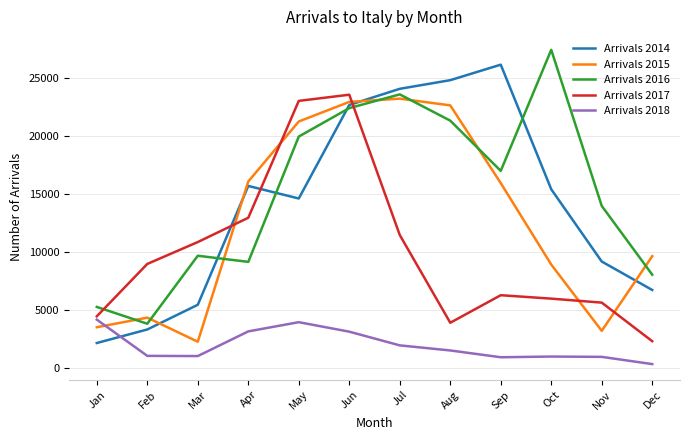

At which category does Arrivals 2014 reach its first local valley?

May